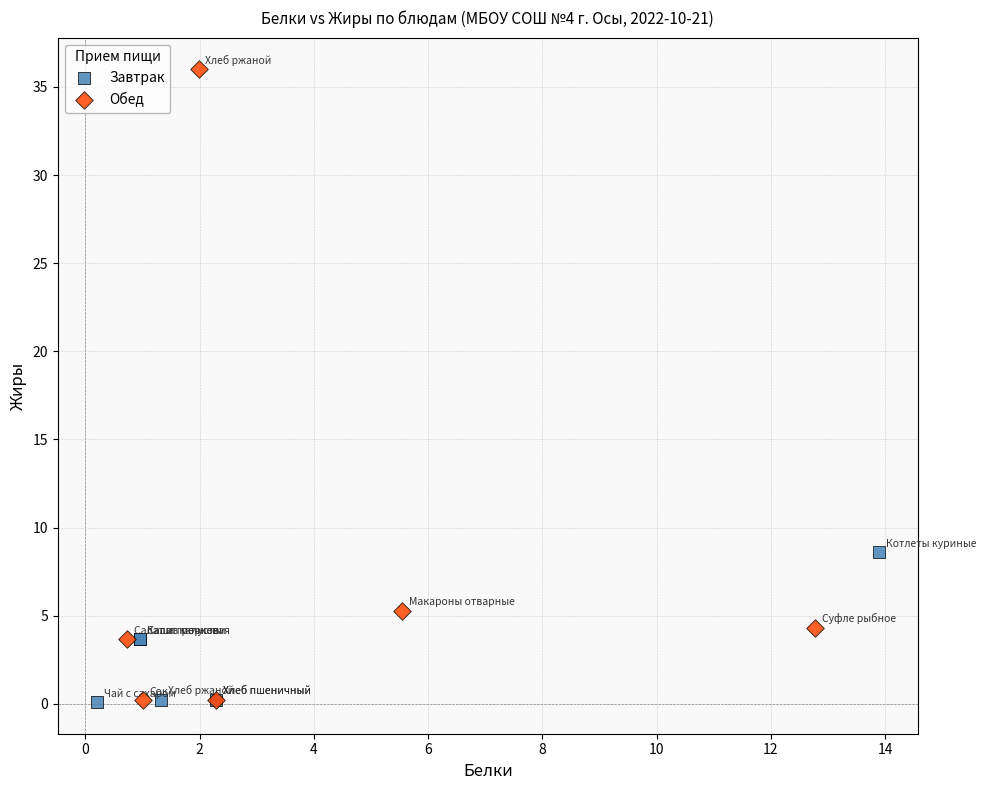

Which series has the widest spread of Y values?

Обед